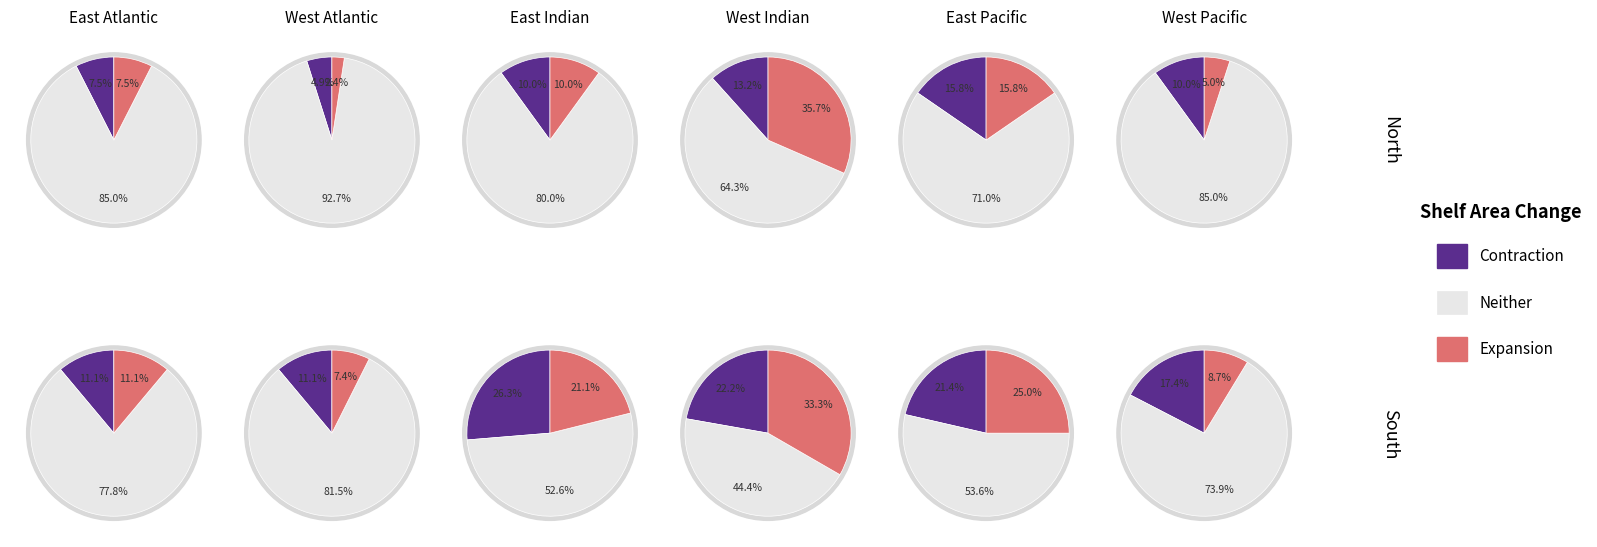

True or false: 3 accounts for 16% of the total.

False